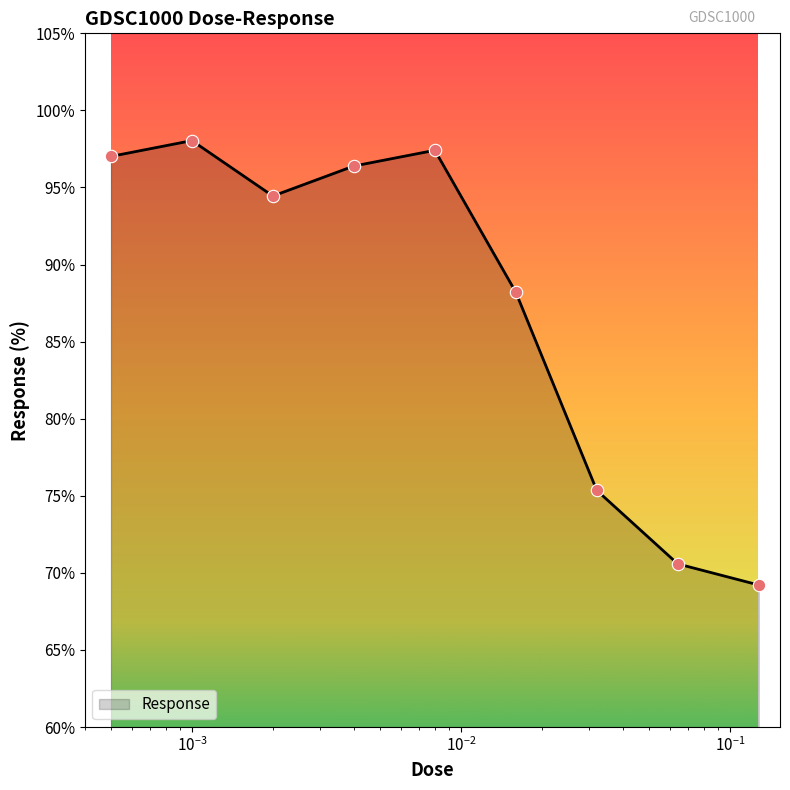

What is the smallest value displayed?

69.2